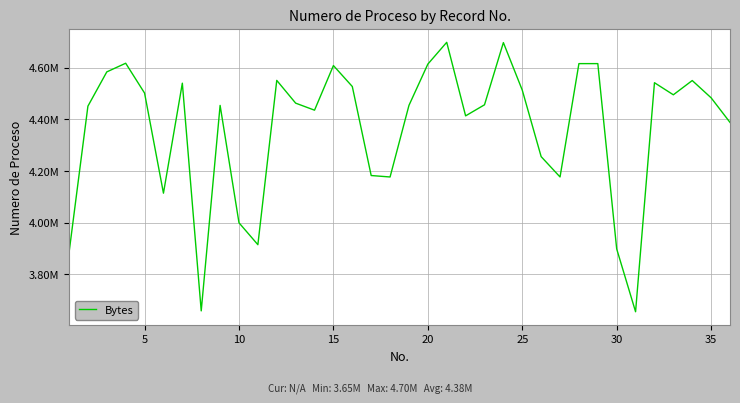

True or false: there are more than 0 points higher than both neighbors.

True